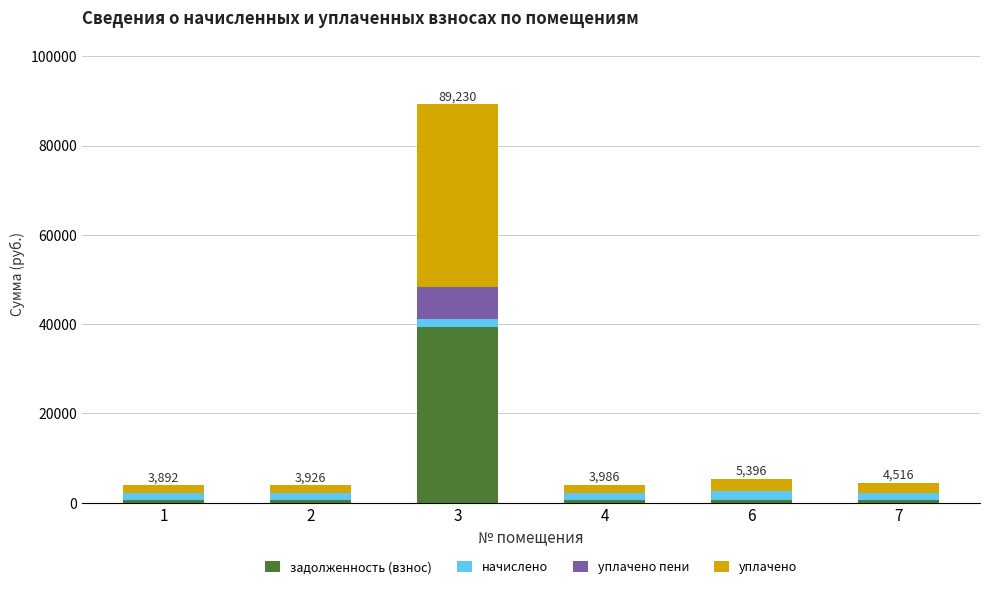

At which category is the sum across all series the highest?

3